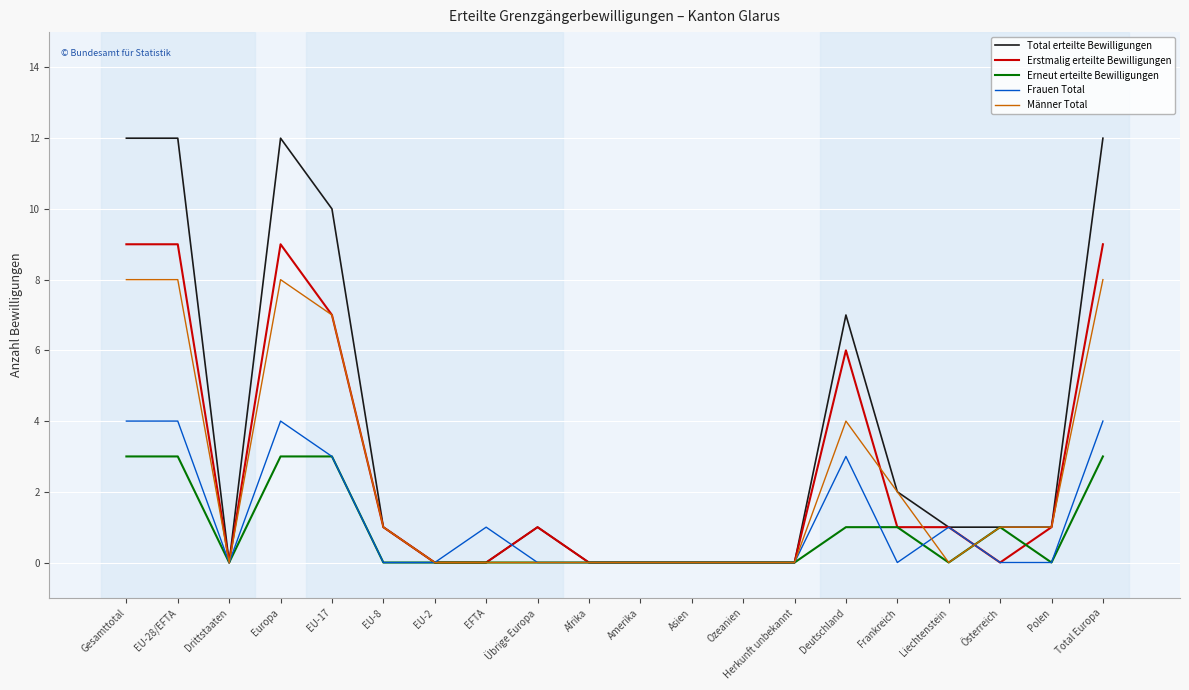

What is the difference between the second highest and second lowest values in the Total erteilte Bewilligungen series?

12